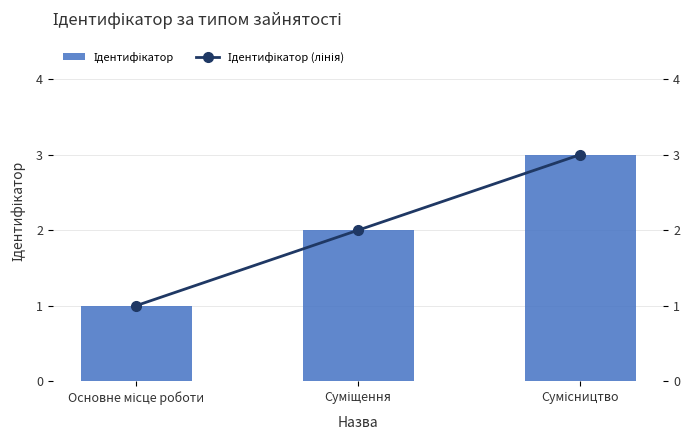

Is the value of Ідентифікатор (лінія) at Суміщення greater than the value of Ідентифікатор at Сумісництво?

No